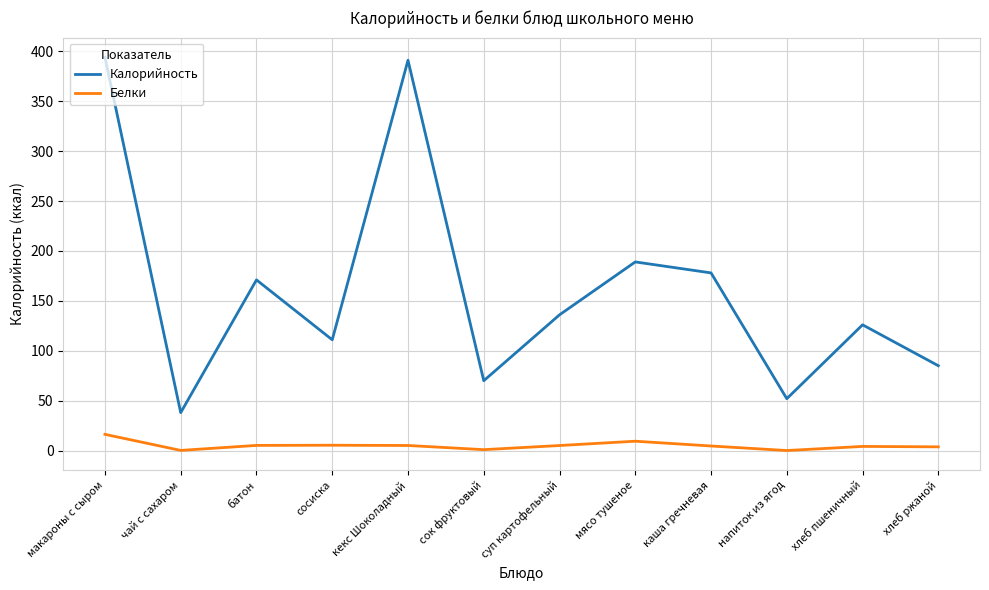

Where is the first local minimum for Белки?

чай с сахаром